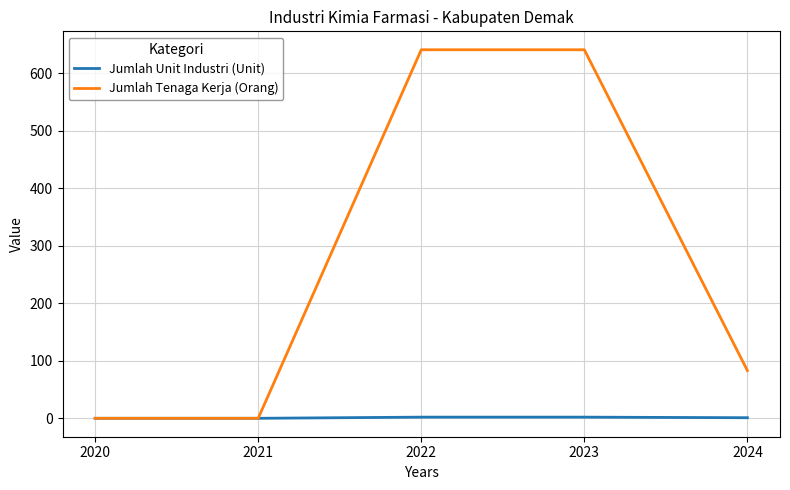

What is the greatest value displayed?

641